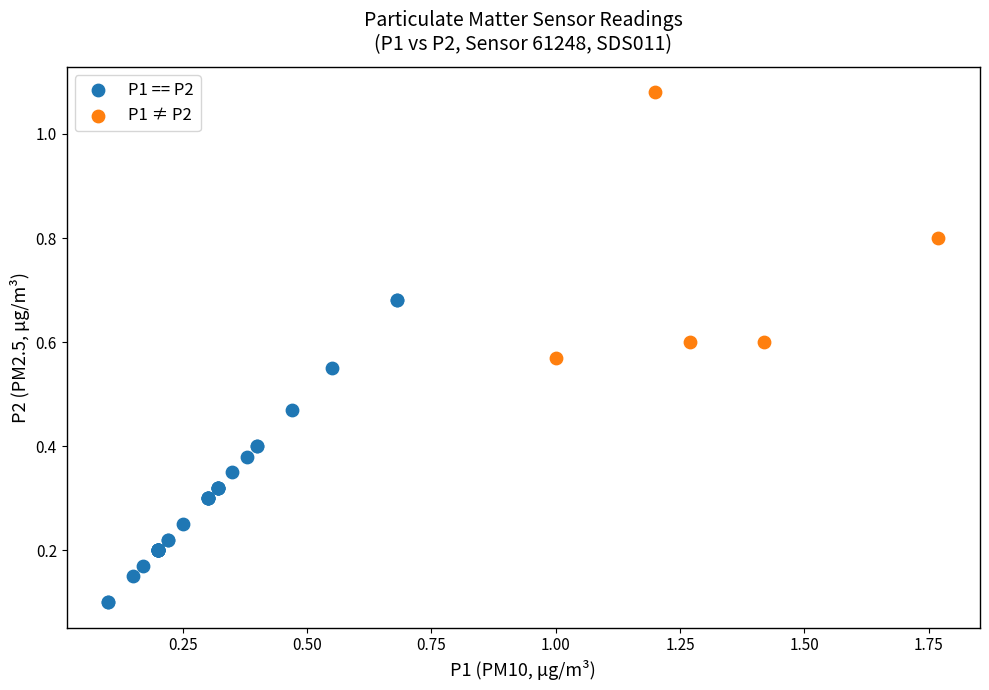

Which series has the largest Y range (max minus min)?

P1 == P2